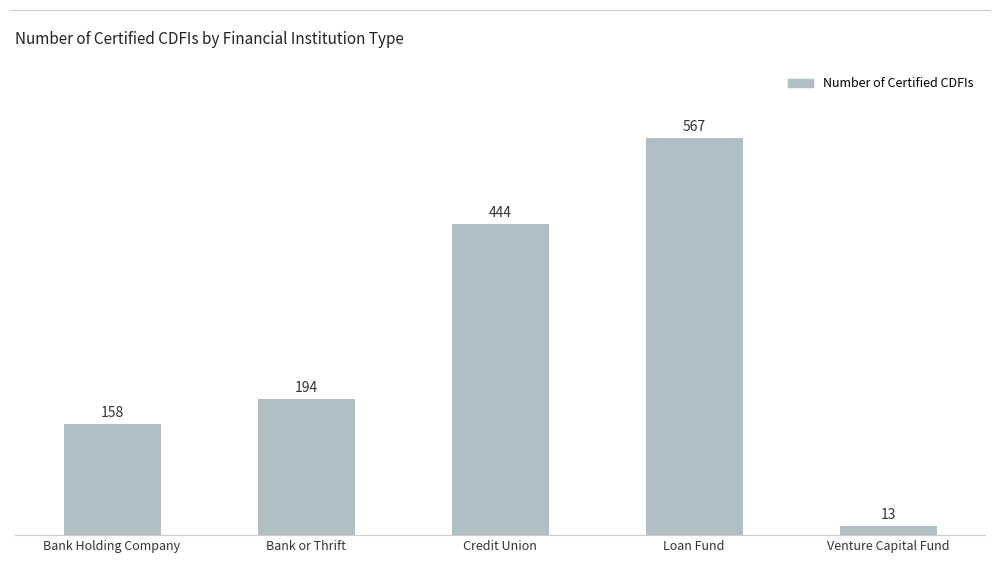

Reading left to right, extract all data points from this chart.

Bank Holding Company=158	Bank or Thrift=194	Credit Union=444	Loan Fund=567	Venture Capital Fund=13